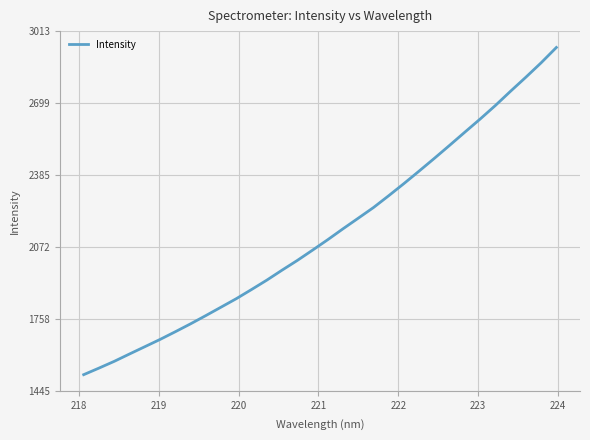

What is the minimum value shown in the chart?

1516.0